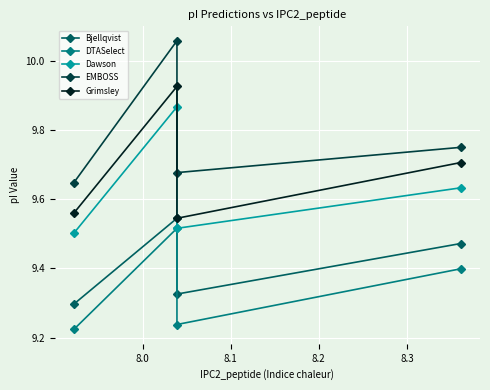

Rank the series by their maximum value, from highest to lowest.

EMBOSS, Grimsley, Dawson, Bjellqvist, DTASelect